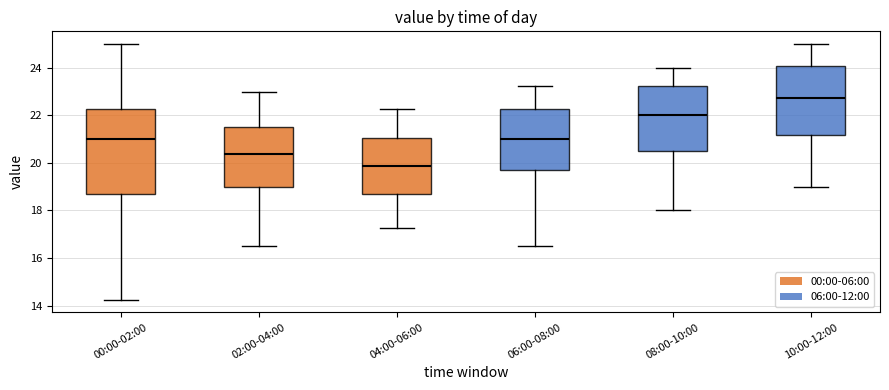

Which box has the highest median line?

10:00-12:00